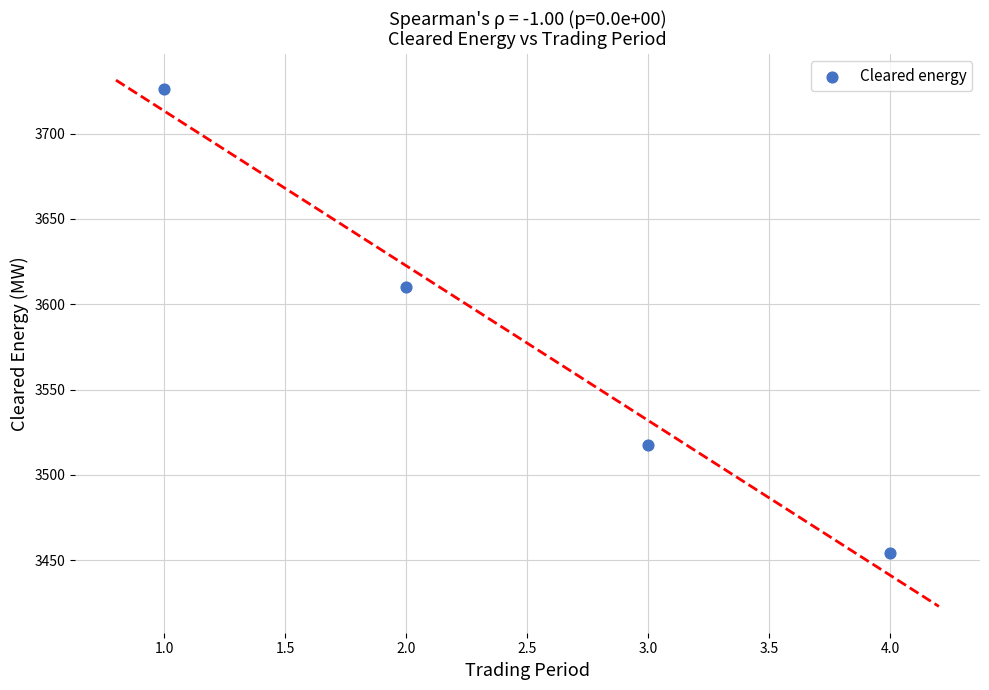

What Y value in the scatter plot is closest to 3590?

3610.3